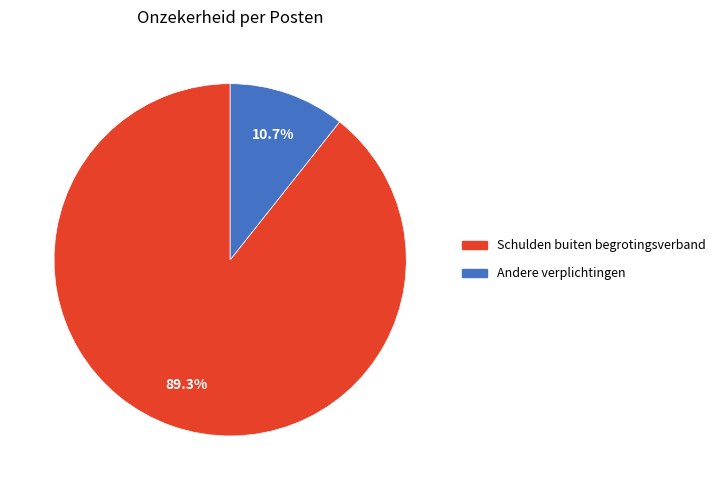

To the nearest percent, what is the average slice percentage?

50%